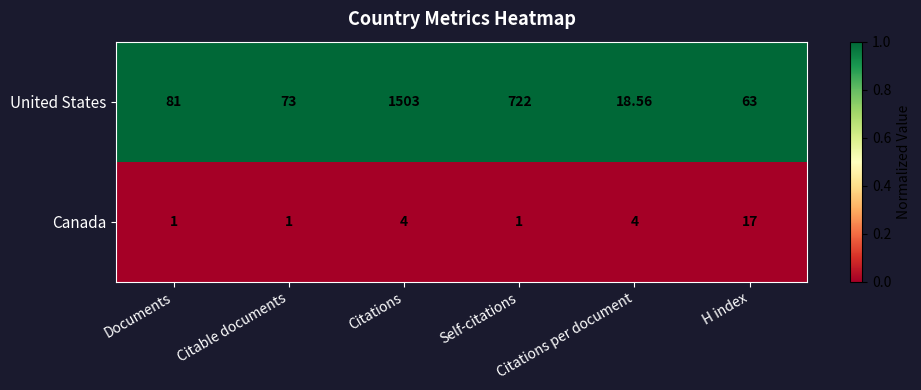

What is the total value across all series at H index?

80.0